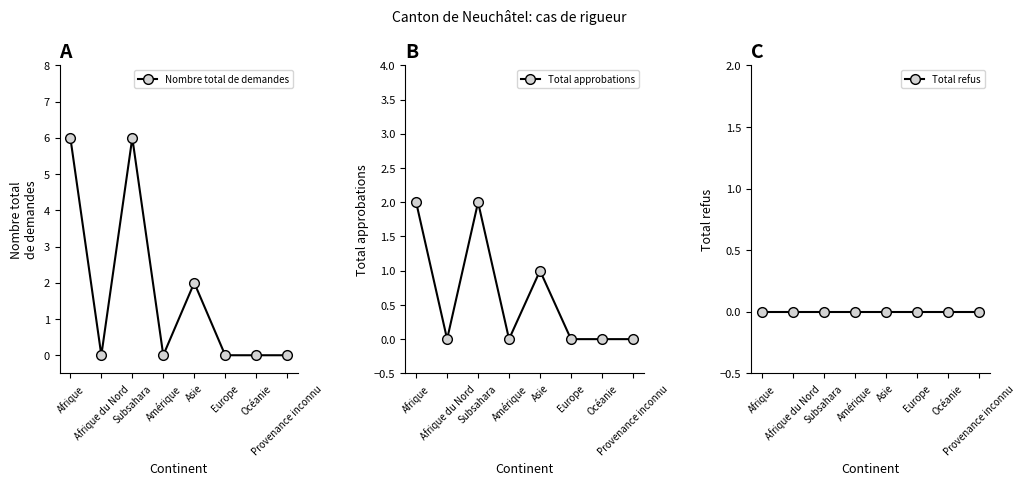

Which series has the largest range (max minus min)?

Nombre total de demandes